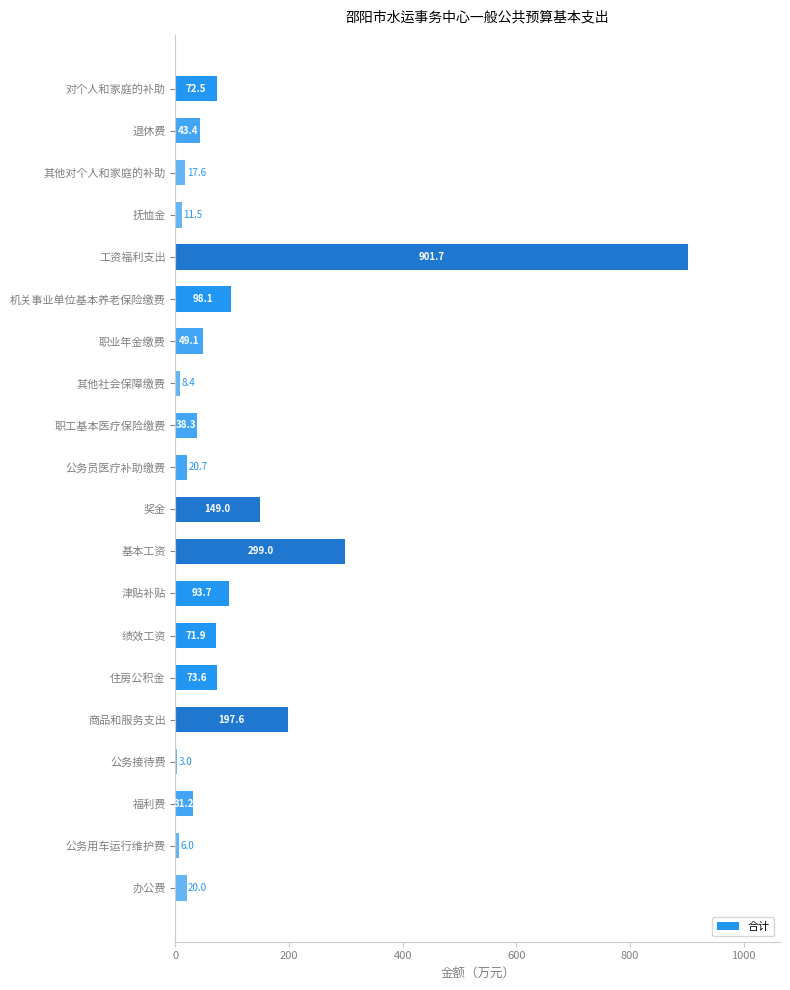

Are the bars horizontal?

Yes